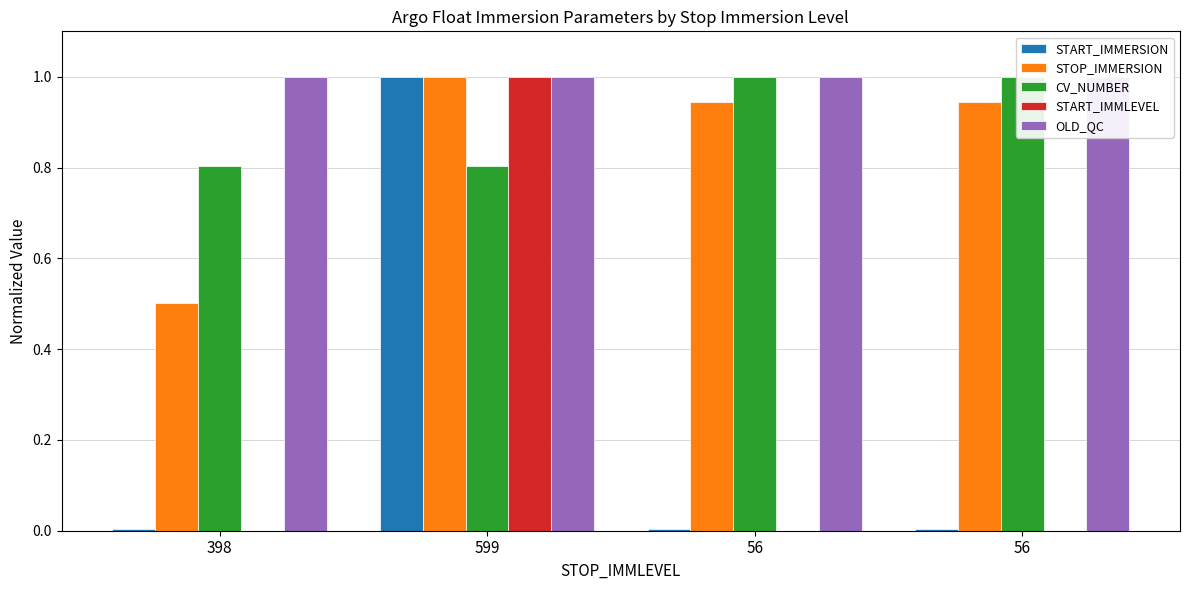

Which series has the largest range (max minus min)?

START_IMMLEVEL